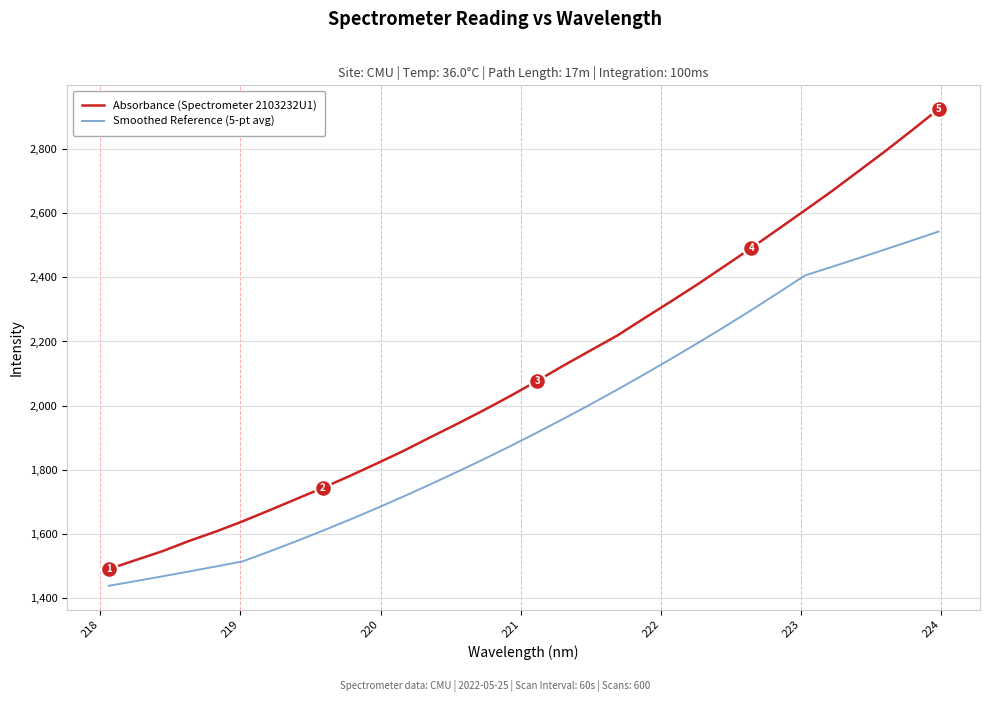

True or false: Smoothed Reference (5-pt avg) and Absorbance (Spectrometer 2103232U1) cross at least once.

False